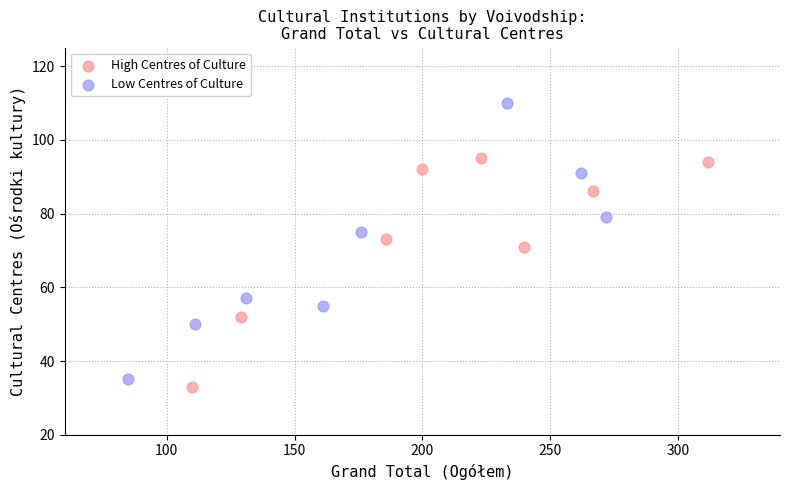

What are all the series names shown in the legend?

High Centres of Culture, Low Centres of Culture